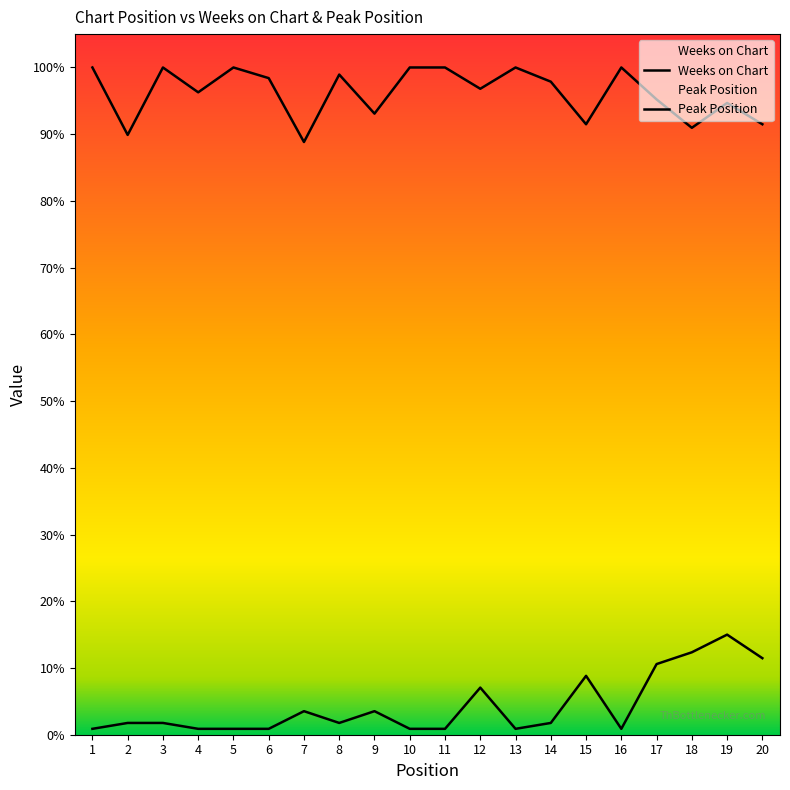

Where is the first local minimum for Peak Position?

8